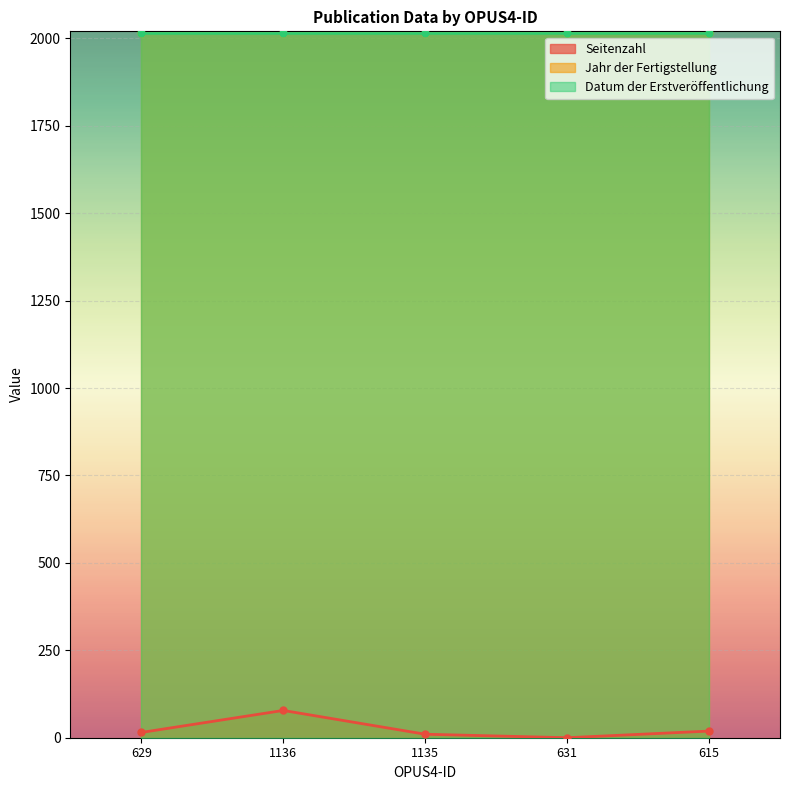

Reading left to right, what are all the values shown in this chart?

Seitenzahl: 15	78	10	0	19
Jahr der Fertigstellung: 2014	2014	2014	2014	2014
Datum der Erstveröffentlichung: 2014	2014	2014	2014	2014